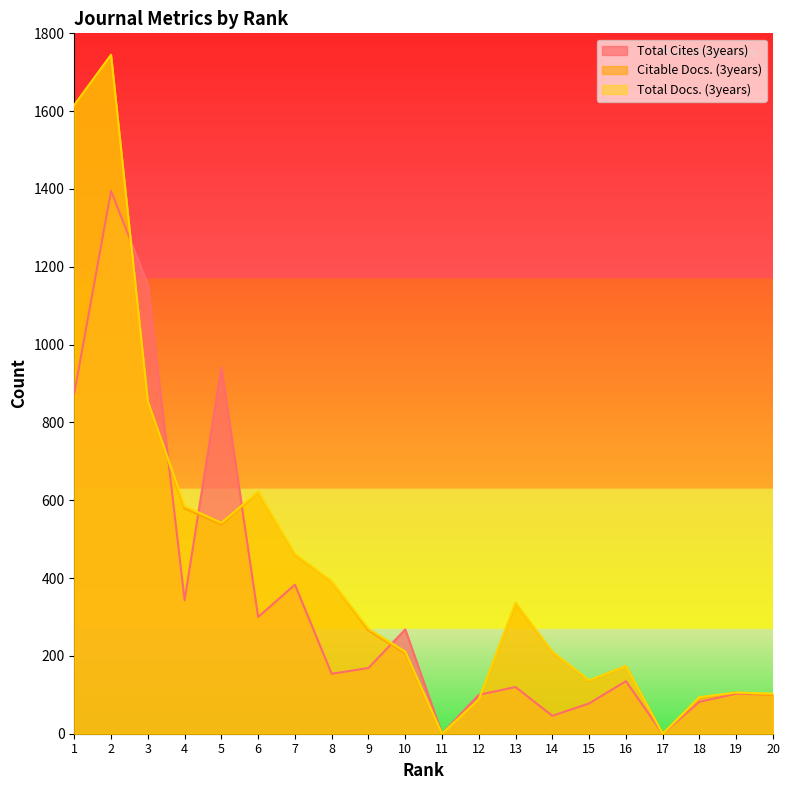

At which label is Total Cites (3years) closest to 697?

1